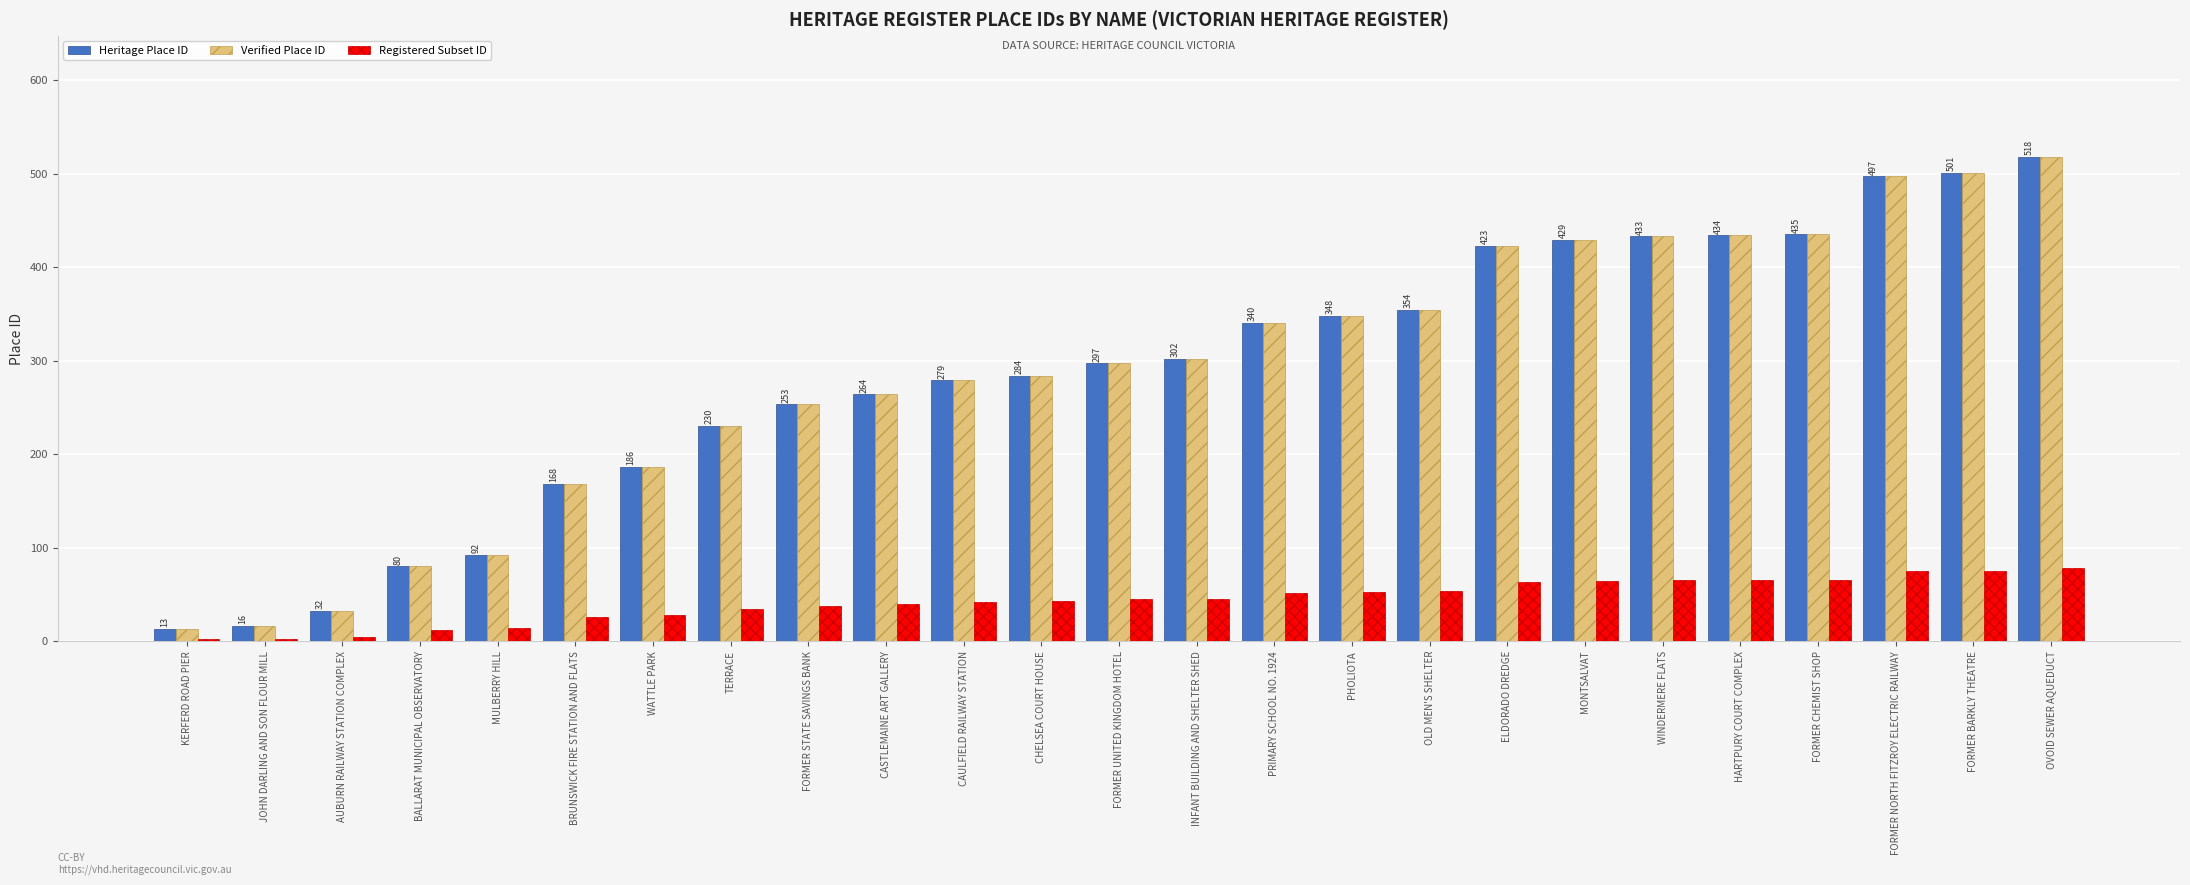

Count the number of data series in this chart.

3